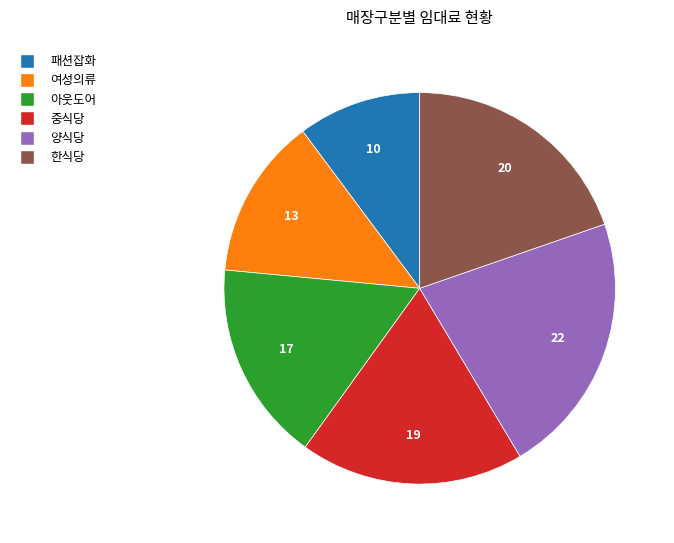

Which has a higher value, 여성의류 or 한식당?

한식당